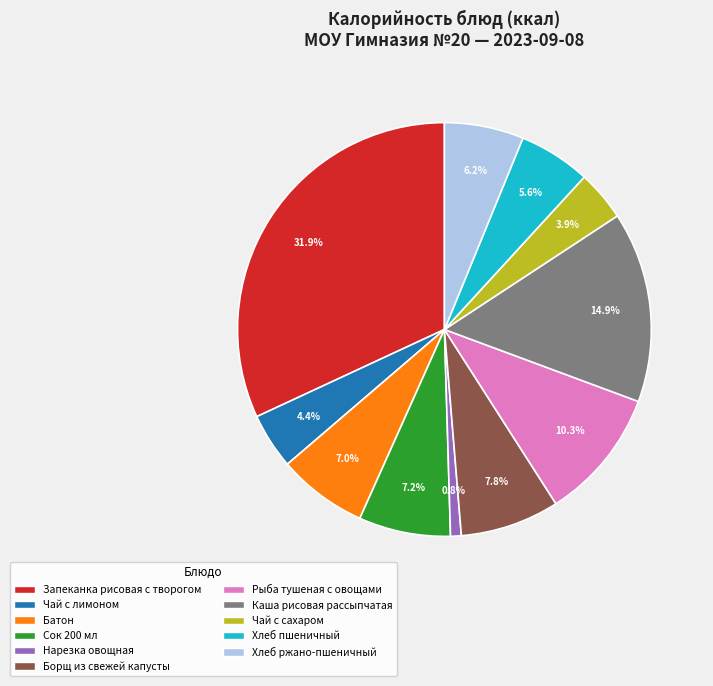

What percentage is NOT represented by Сок 200 мл?

92.8%